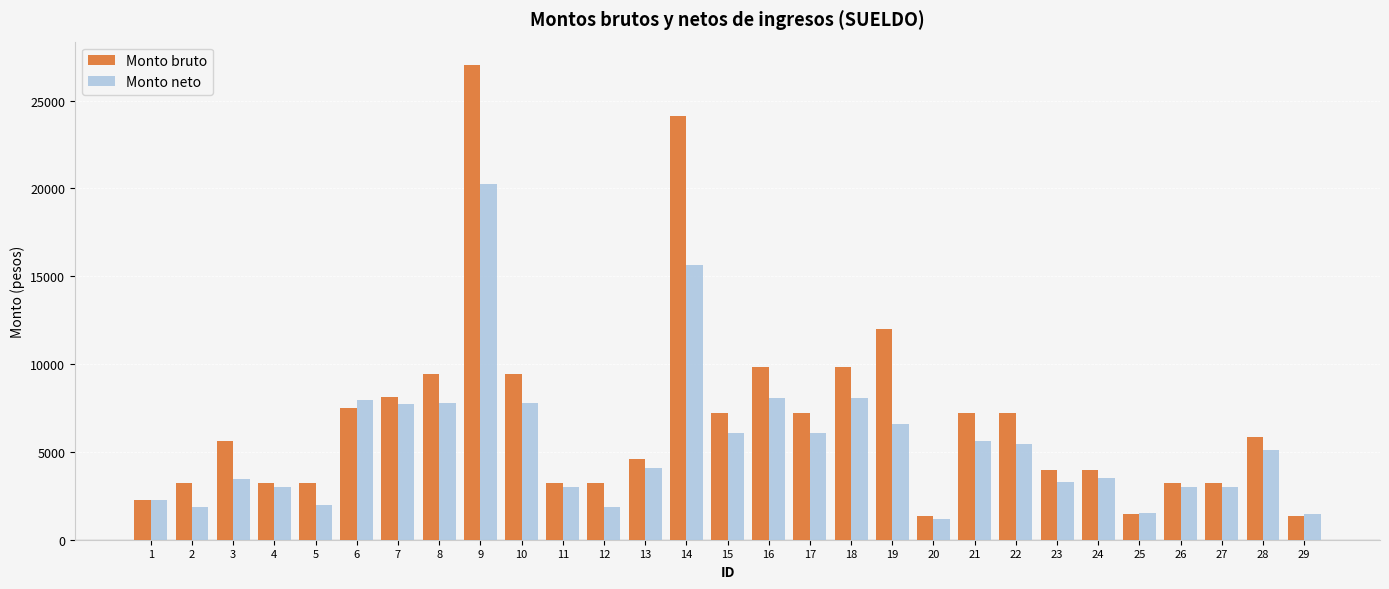

The Monto neto series shows 2684.1 at 6. True or false?

False